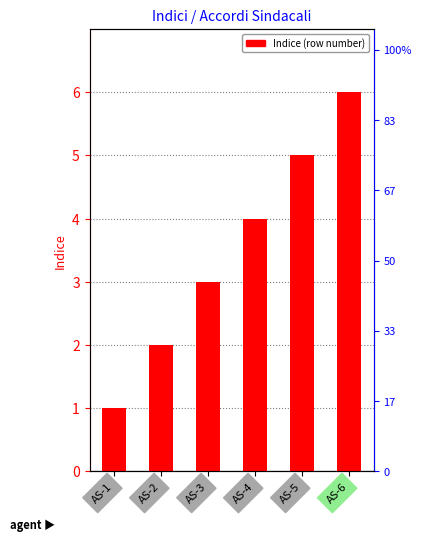

List the labels in order of value, largest first.

AS-6, AS-5, AS-4, AS-3, AS-2, AS-1